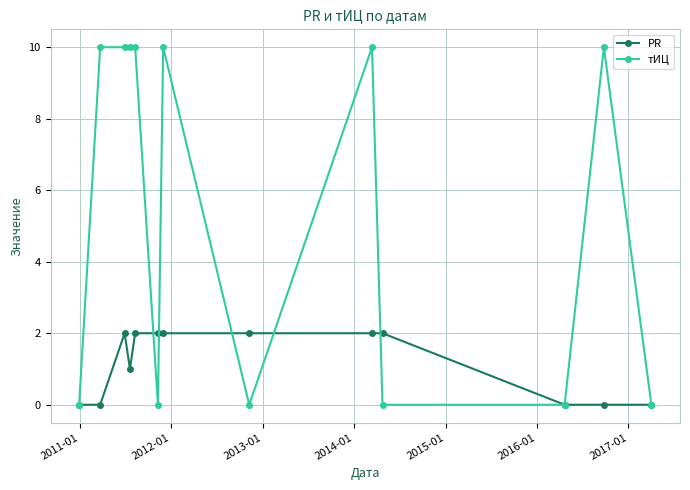

True or false: тИЦ has more than 0 interior local peaks.

True